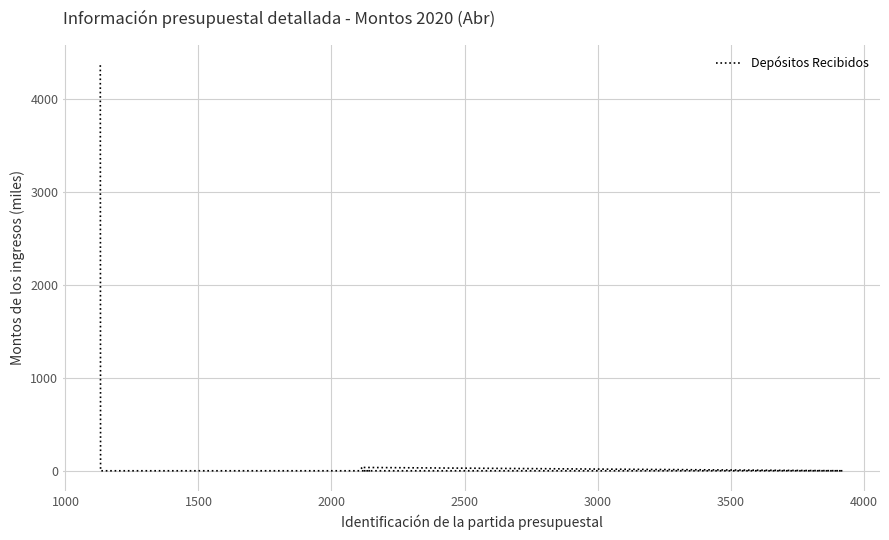

Reading right to left, extract all data points from this chart.

0.0	0.0	0.0	35.8	0.0	0.0	0.0	0.0	0.0	0.0	0.0	0.0	0.0	0.0	0.0	0.0	0.0	0.0	0.0	4363.8